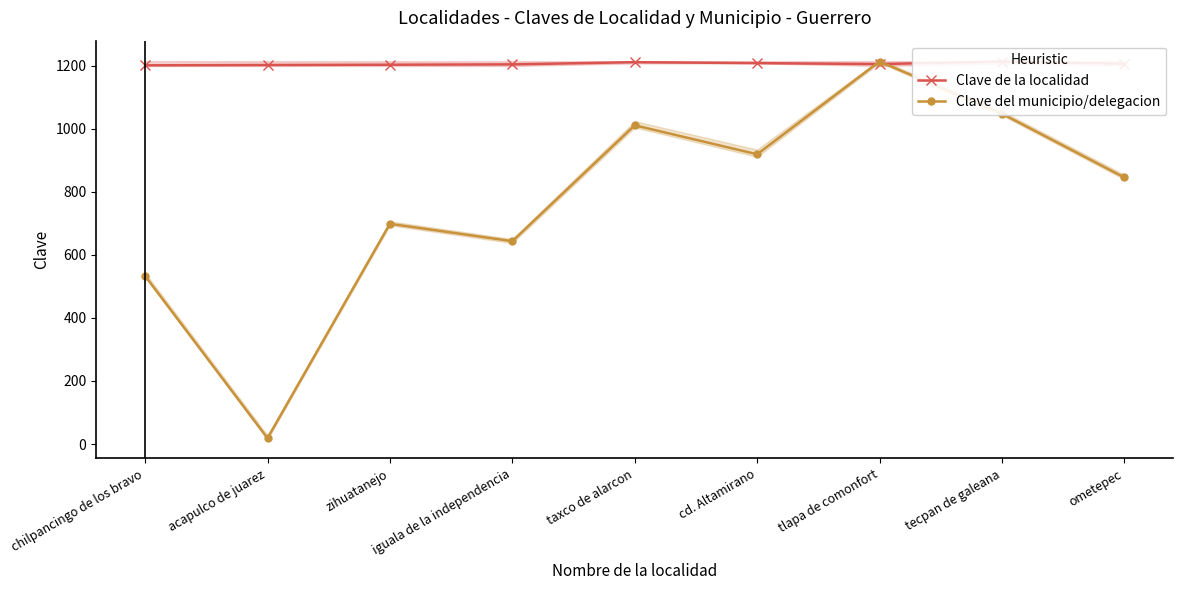

What position from the right is taxco de alarcon?

5